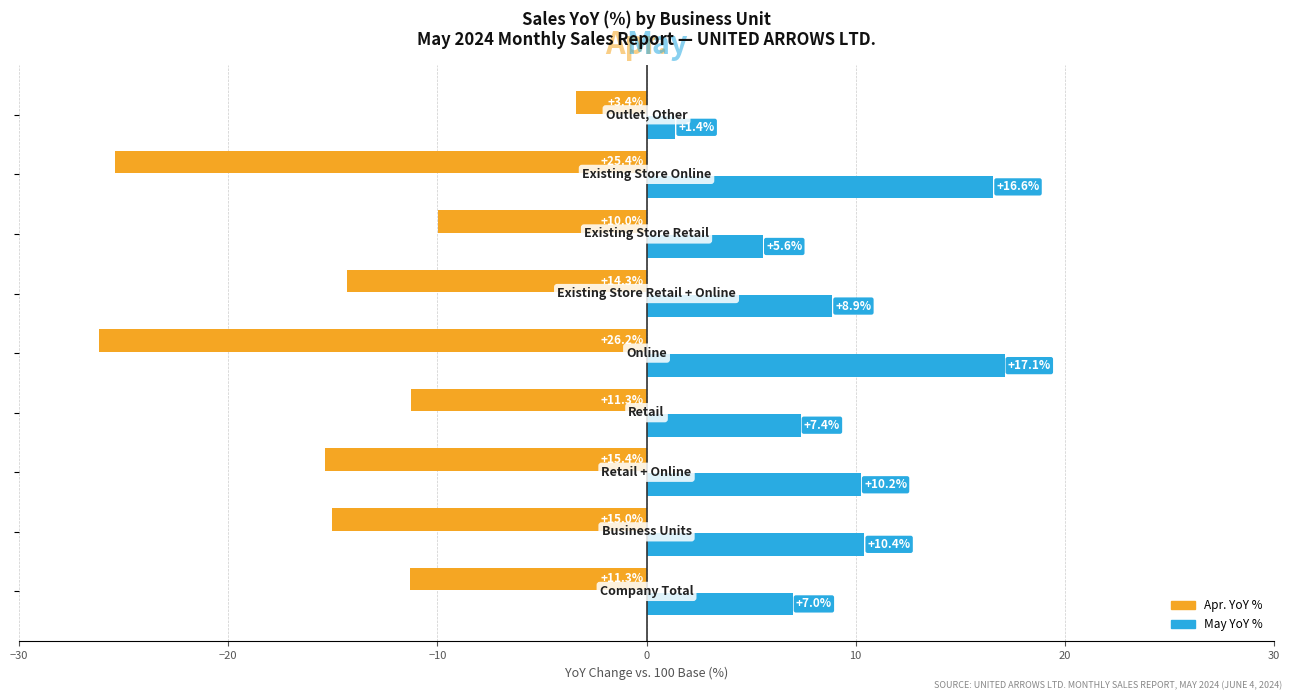

What is the maximum value shown in the chart?

17.1